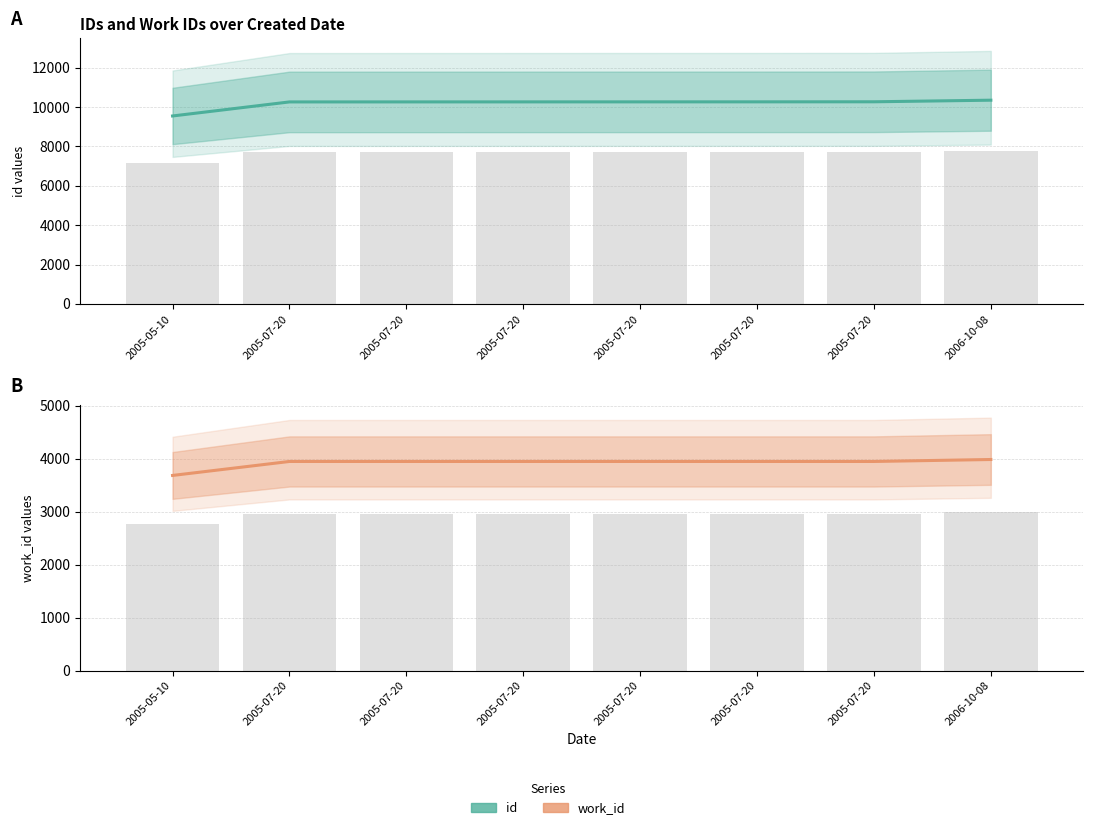

Rank the series at 2005-07-20 from lowest to highest value.

work_id, id